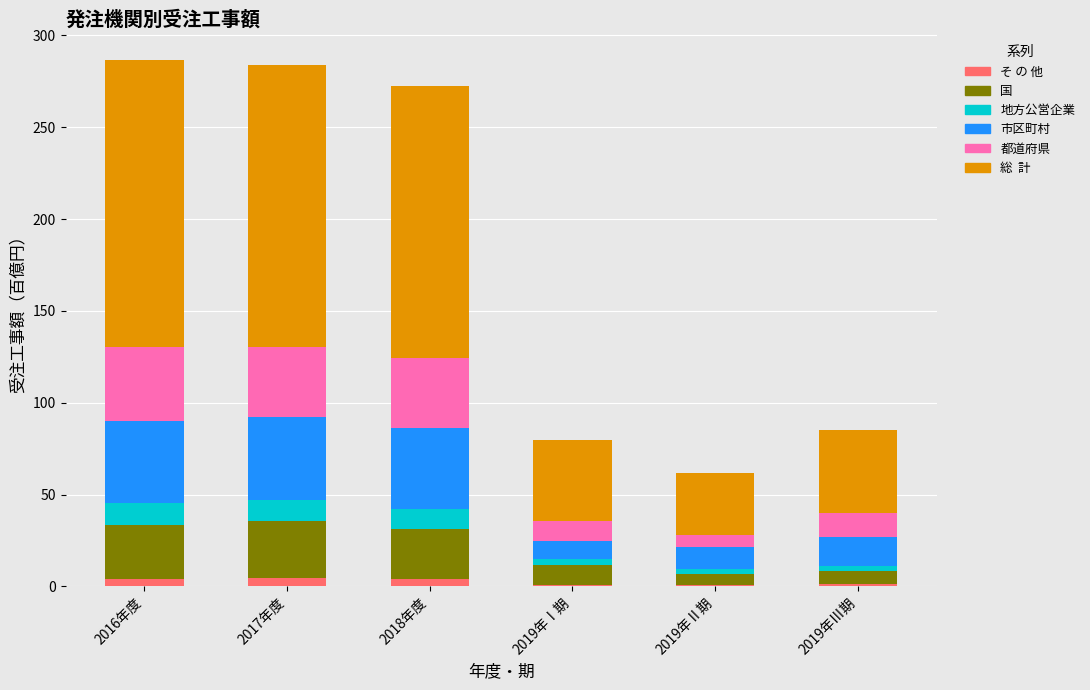

Are the bars horizontal?

No